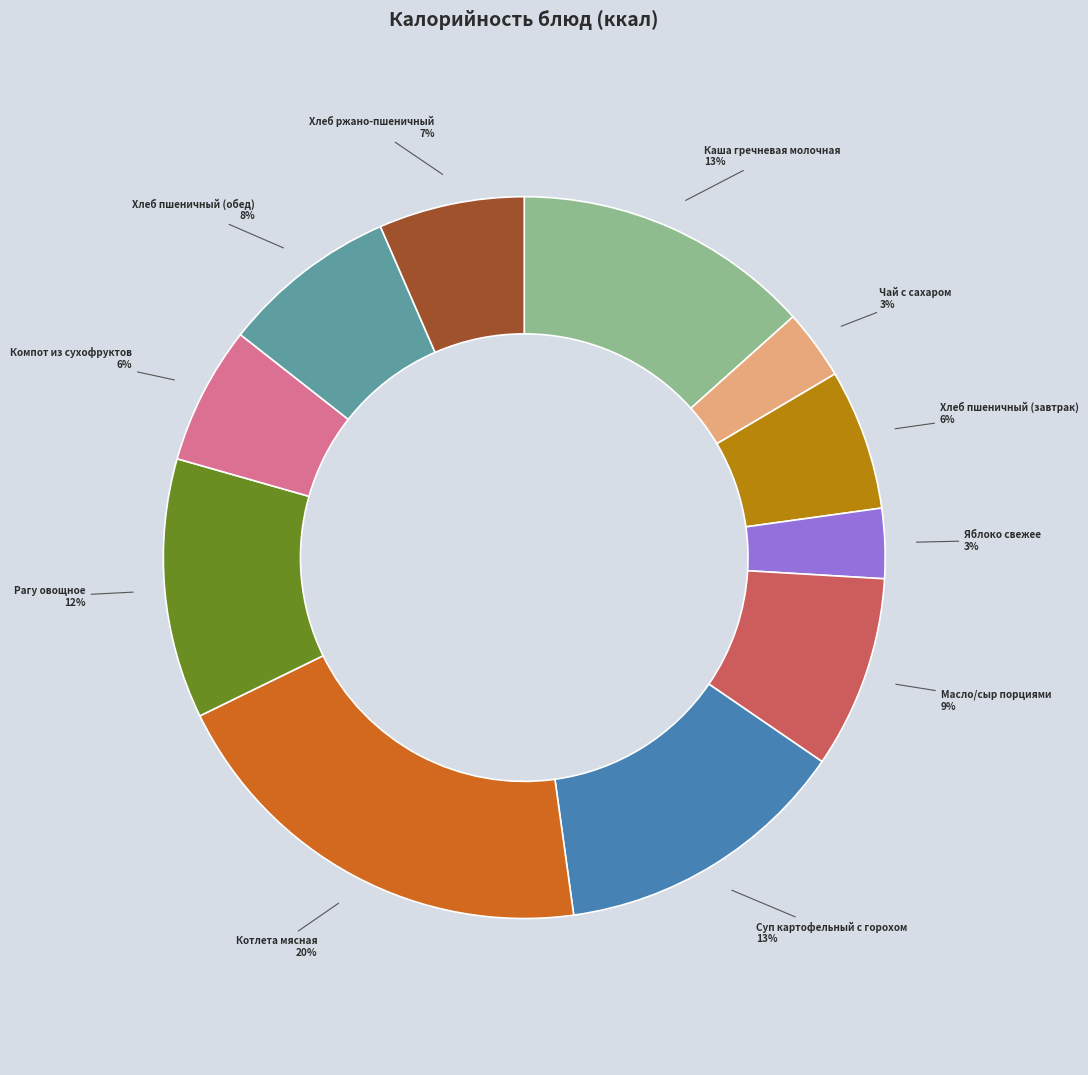

To the nearest percent, what is the average slice percentage?

9%